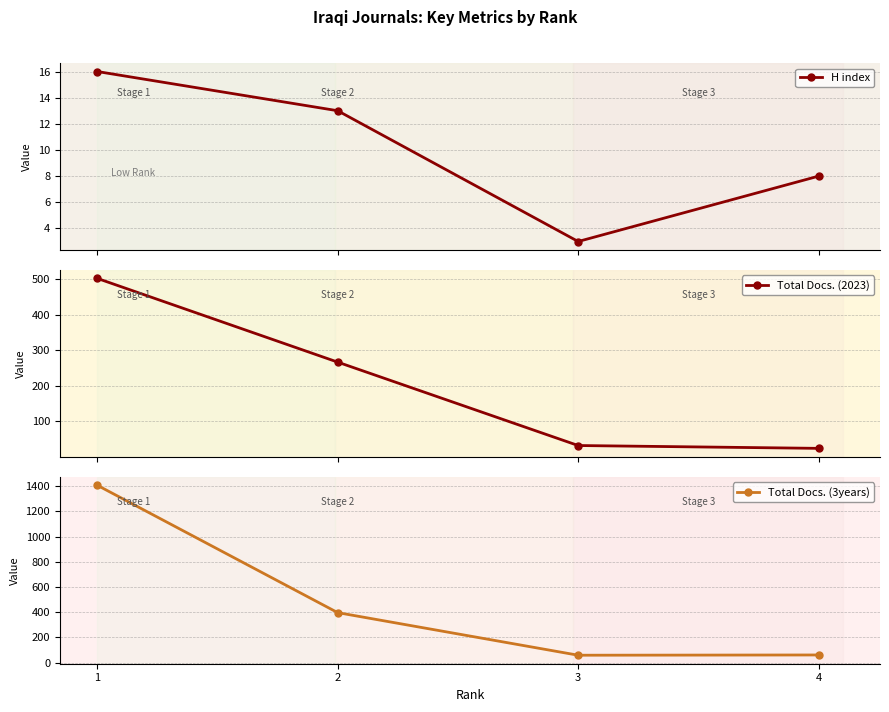

True or false: Total Docs. (2023) has a value of 67 at 2.

False